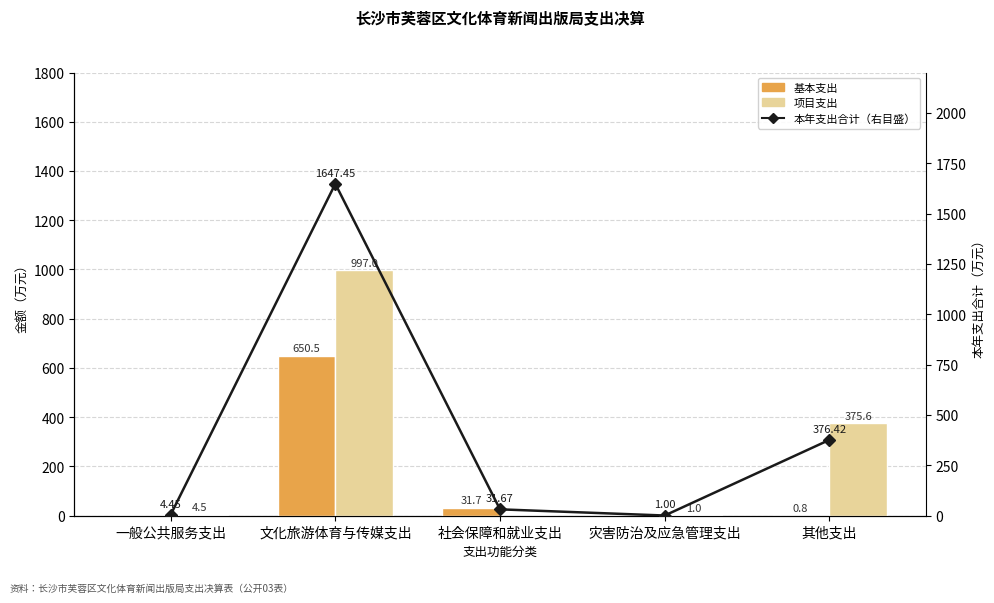

What position from the right is 文化旅游体育与传媒支出?

4